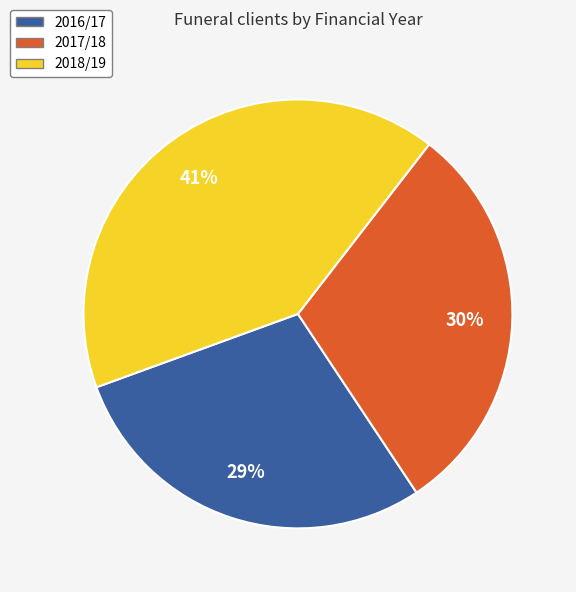

Which slice is the smallest?

2016/17